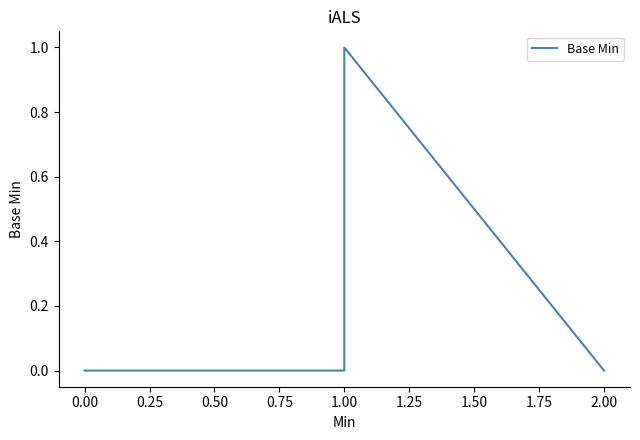

How many lines are shown in the chart?

1